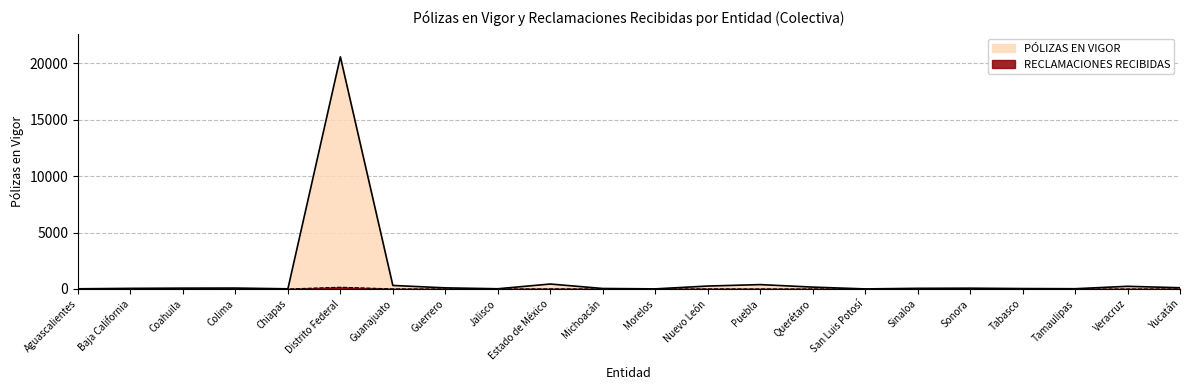

In PÓLIZAS EN VIGOR, how many points are lower than both neighbors (excluding endpoints)?

5